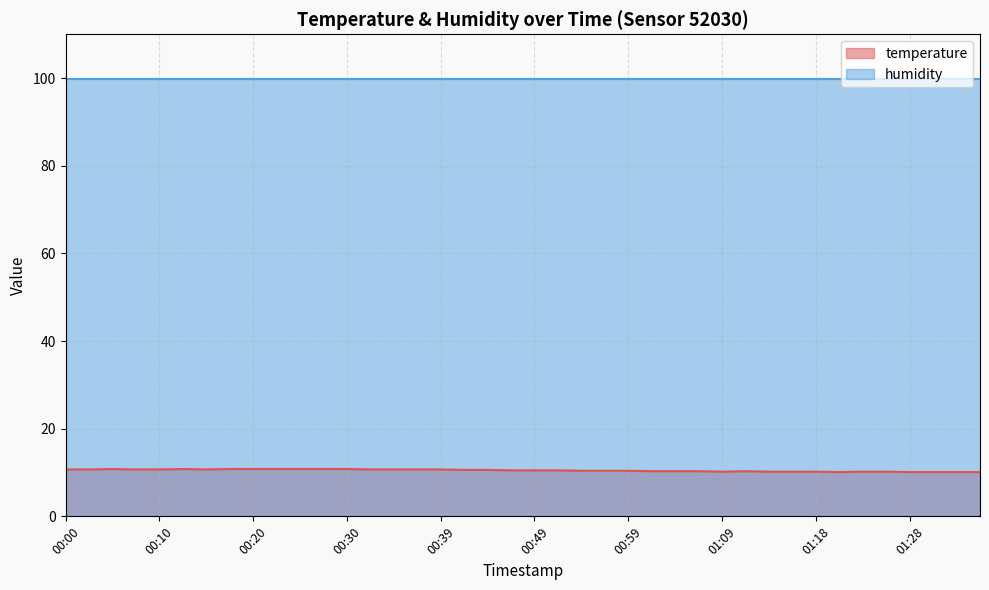

Reading left to right, extract all data points from this chart.

00:00=10.7	00:03=10.7	00:05=10.8	00:08=10.7	00:10=10.7	00:13=10.8	00:15=10.7	00:18=10.8	00:20=10.8	00:22=10.8	00:25=10.8	00:27=10.8	00:30=10.8	00:32=10.7	00:35=10.7	00:37=10.7	00:39=10.7	00:42=10.6	00:44=10.6	00:47=10.5	00:49=10.5	00:52=10.5	00:54=10.4	00:56=10.4	00:59=10.4	01:01=10.3	01:04=10.3	01:06=10.3	01:09=10.2	01:11=10.3	01:13=10.2	01:16=10.2	01:18=10.2	01:21=10.1	01:23=10.2	01:26=10.2	01:28=10.1	01:30=10.1	01:33=10.1	01:35=10.1